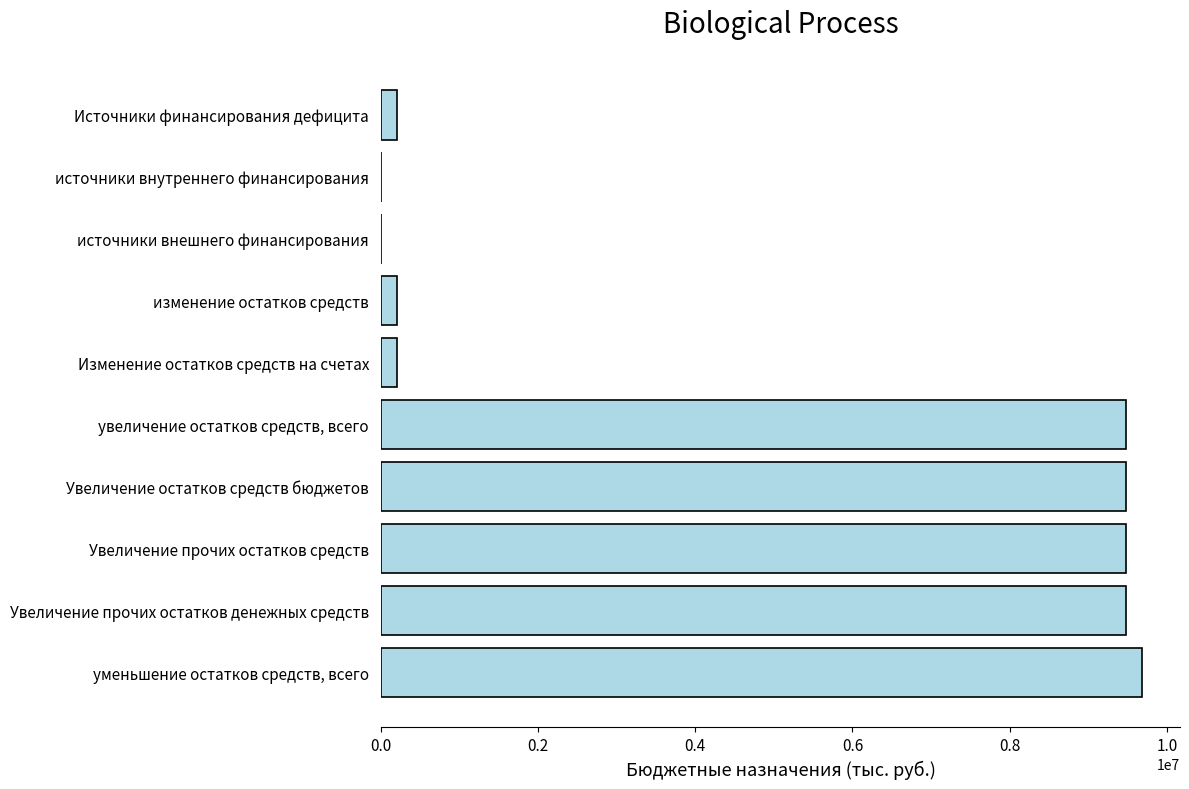

The value at Увеличение остатков средств бюджетов is 4286998. True or false?

False